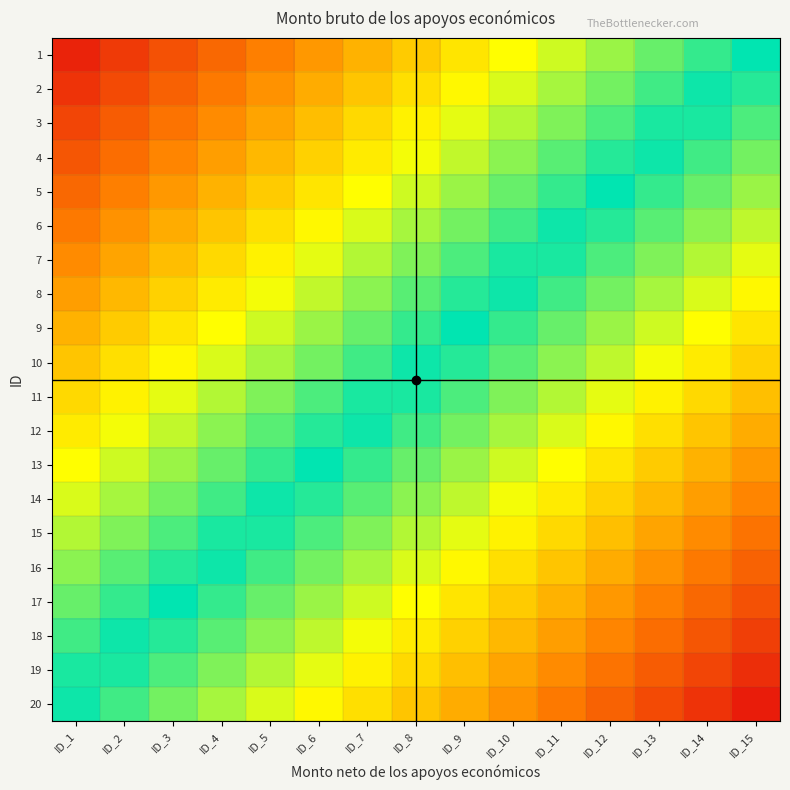

Rank the series at ID_12 from highest to lowest value.

1, 2, 3, 4, 5, 6, 7, 8, 9, 10, 11, 12, 13, 14, 15, 16, 17, 18, 19, 20